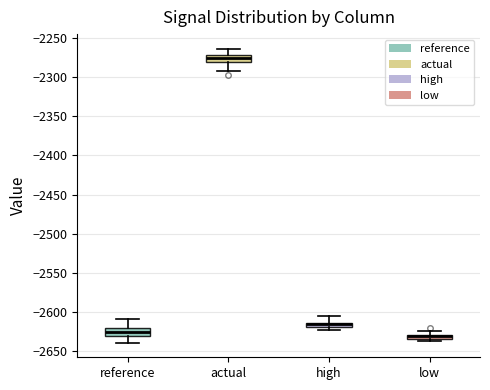

Where does the upper whisker of the box for high end on the y-axis? The values are not printed on the chart, so give them approximately, as read against the axis.

-2605